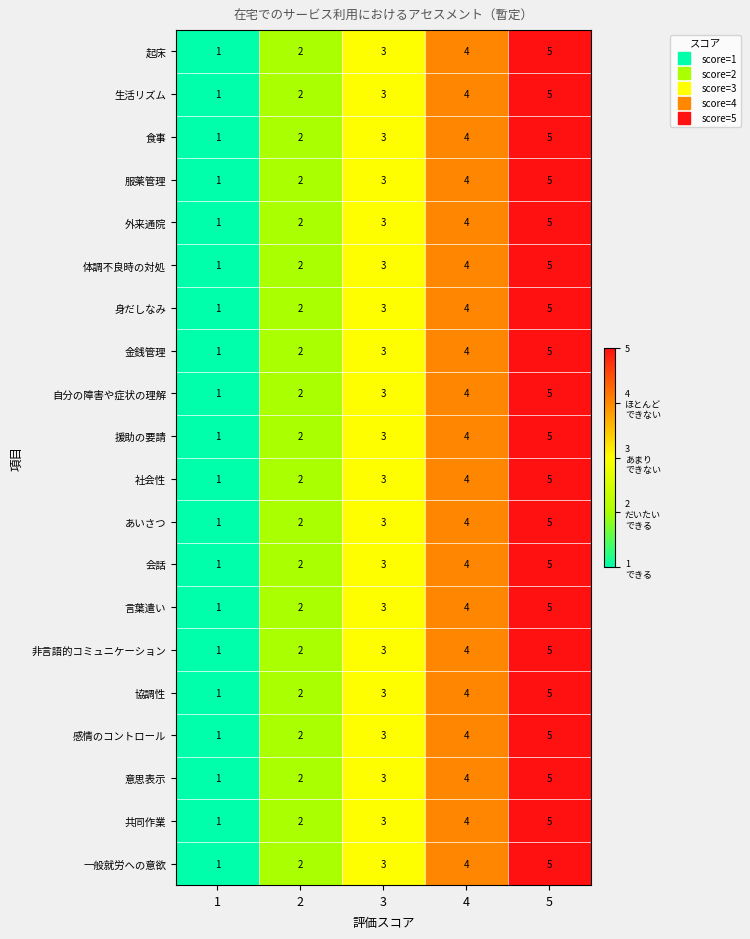

What is the total value across all series at 3?

60